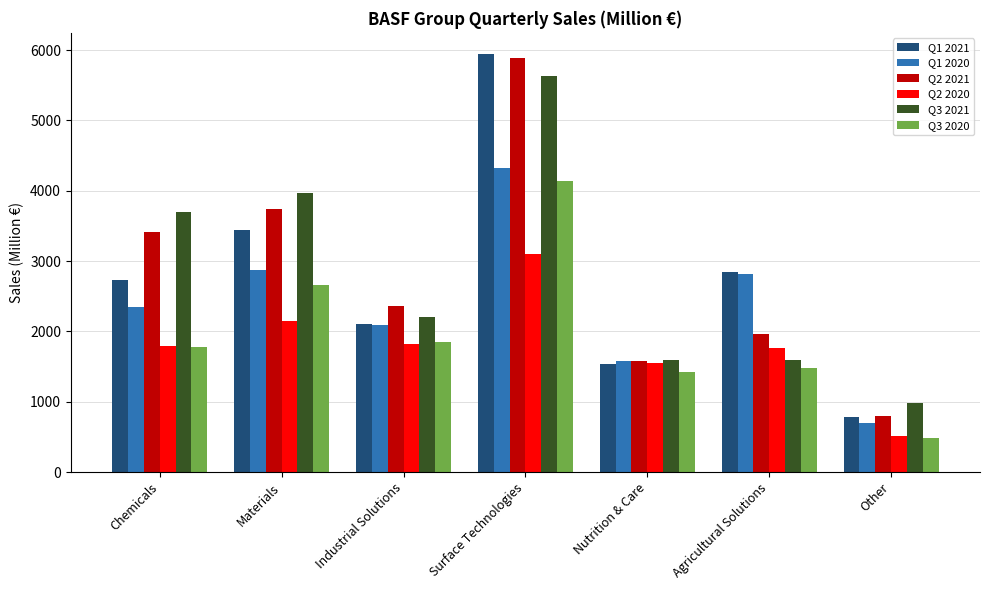

The Q3 2020 series shows 2033 at Agricultural Solutions. True or false?

False